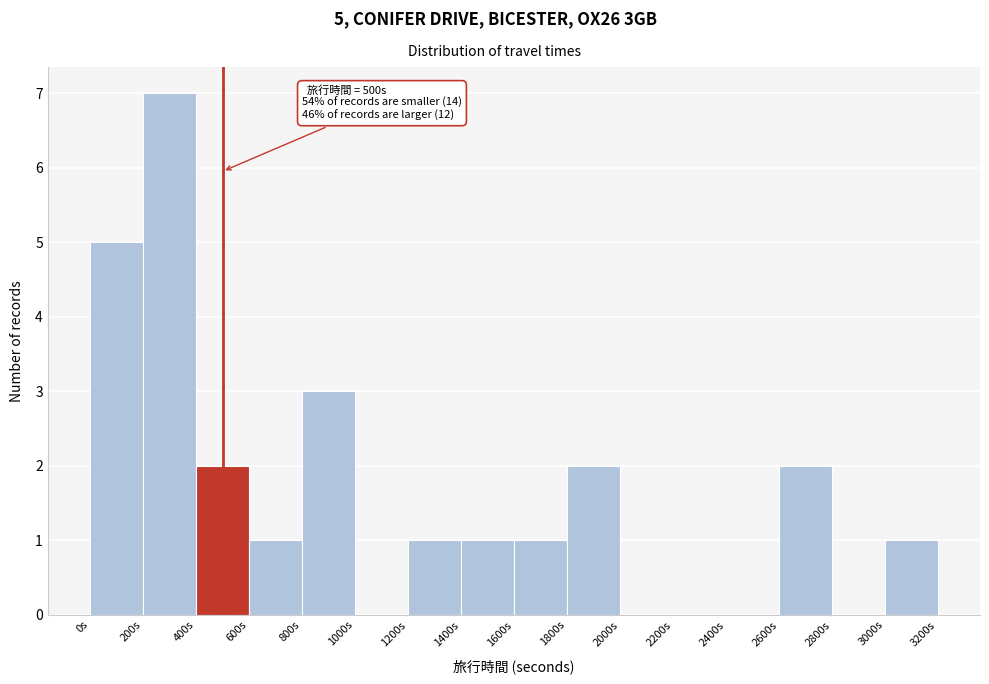

Over which range of the x-axis is the bar tallest?

200 to 400